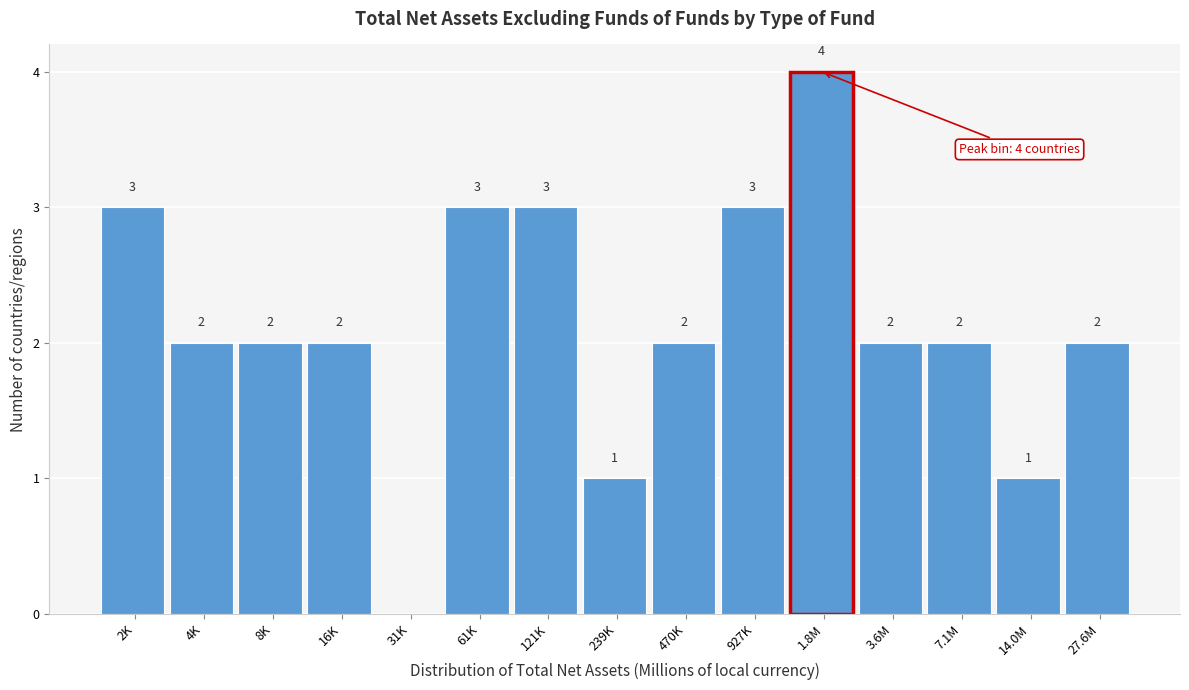

Reading left to right, transcribe all the data shown in this chart.

2K=3	4K=2	8K=2	16K=2	31K=0	61K=3	121K=3	239K=1	470K=2	927K=3	1.8M=4	3.6M=2	7.1M=2	14.0M=1	27.6M=2